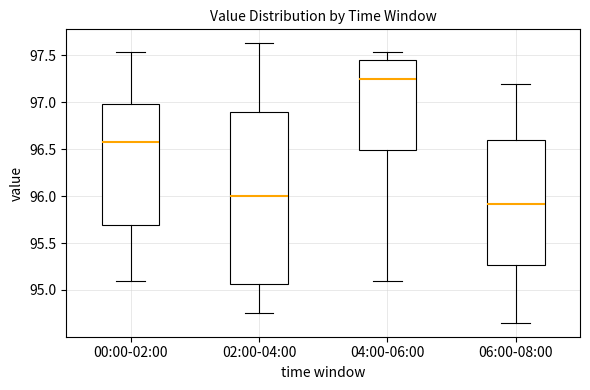

Reading left to right, read every box against the y-axis: the position of its median line, the range the box covers, and the ends of its whiskers. The values are not printed on the chart, so give them approximately, as read against the axis.

00:00-02:00: median 96.60, box 95.70 to 97.00, whiskers 95.10 to 97.55
02:00-04:00: median 96.00, box 95.05 to 96.90, whiskers 94.75 to 97.65
04:00-06:00: median 97.25, box 96.50 to 97.45, whiskers 95.10 to 97.55
06:00-08:00: median 95.90, box 95.25 to 96.60, whiskers 94.65 to 97.20